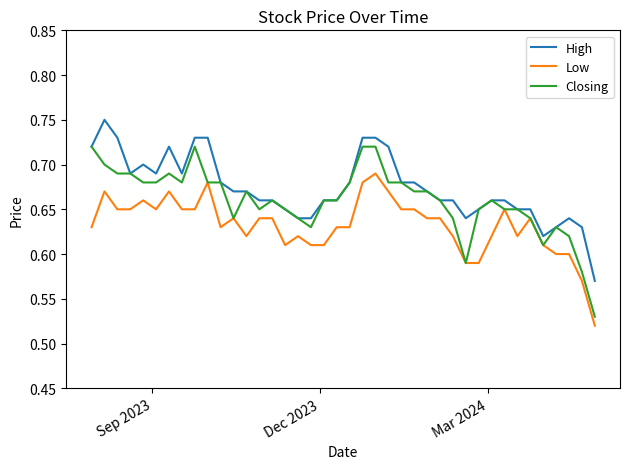

List the series in order of their overall mean, highest first.

High, Closing, Low